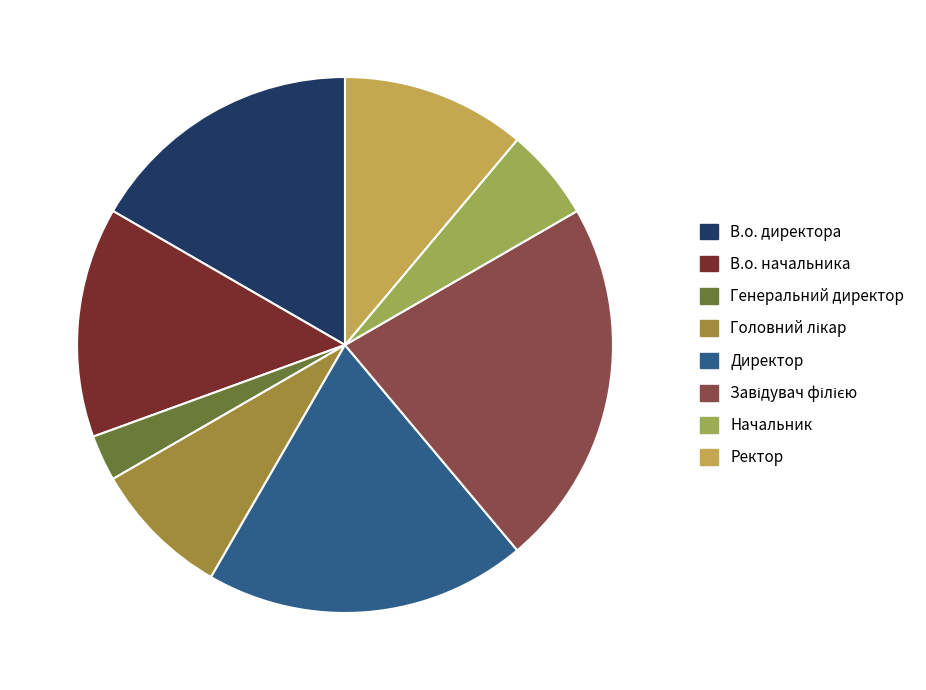

Does Начальник account for over 50% of the chart?

No